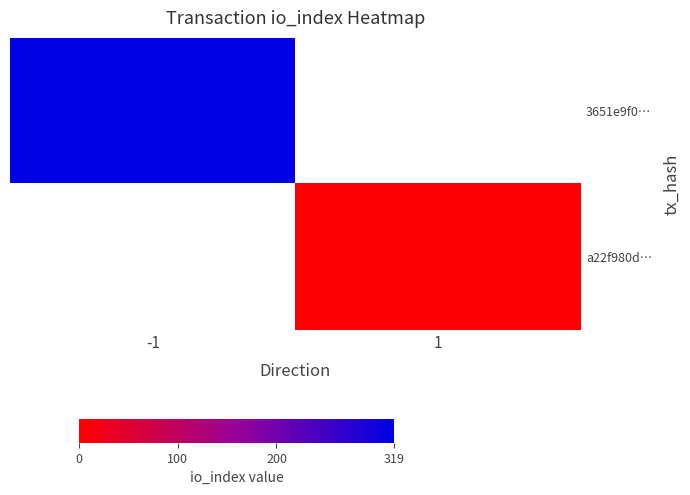

Which label corresponds to the largest value in the chart?

-1